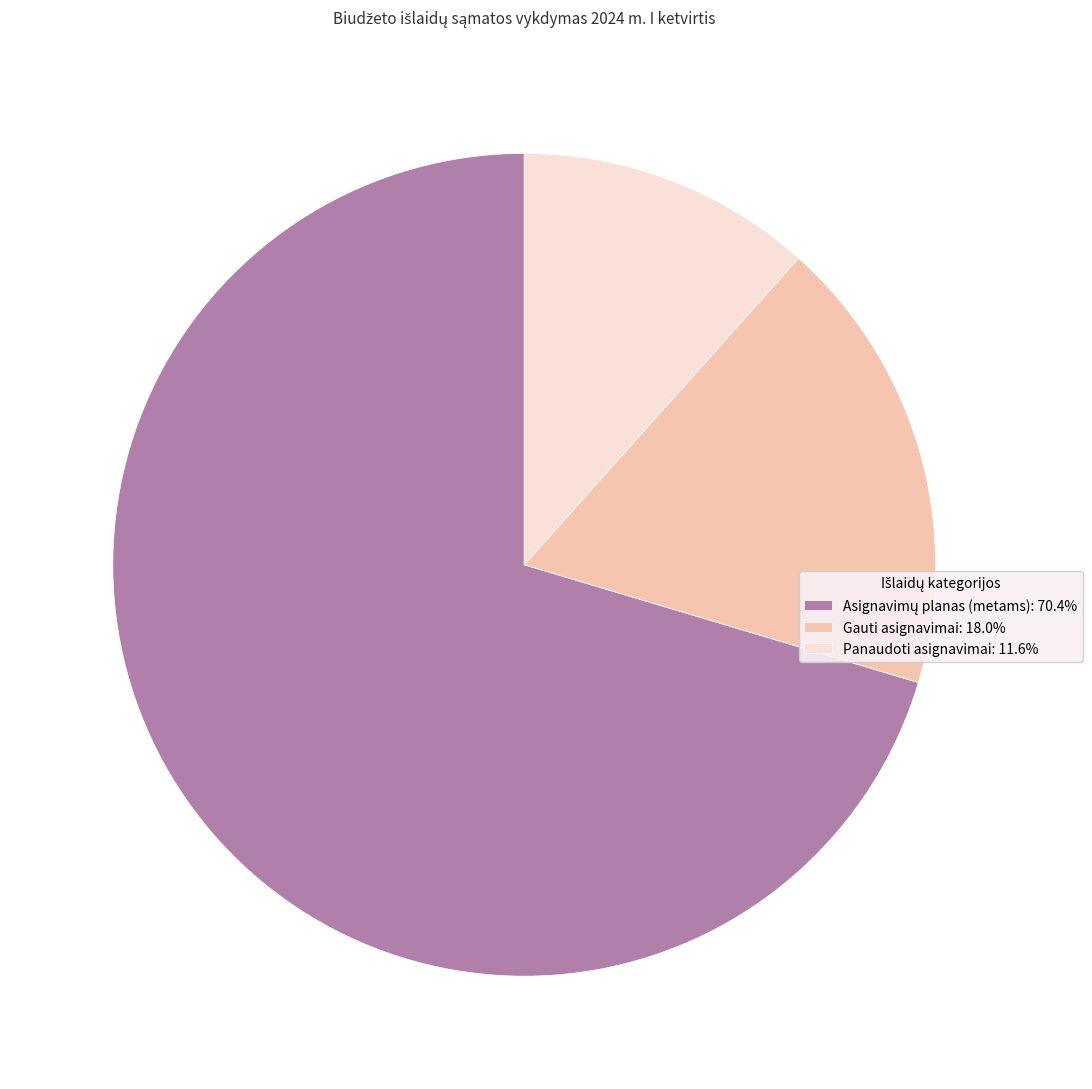

What is the ratio of the value at Panaudoti asignavimai: 11.6% to the value at Gauti asignavimai: 18.0%?

0.6